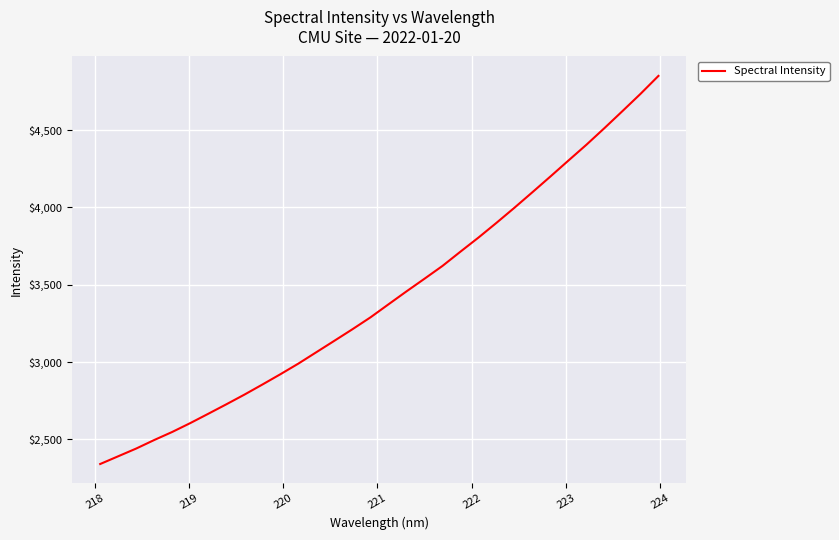

Reading right to left, transcribe all the data shown in this chart.

4850.7	4734.2	4623.1	4513.3	4406.0	4303.7	4200.6	4098.9	3998.4	3900.6	3805.3	3714.3	3621.8	3538.9	3457.1	3373.4	3289.1	3212.4	3138.0	3064.1	2990.2	2921.3	2854.6	2789.2	2726.8	2665.7	2605.3	2548.0	2495.8	2440.6	2390.5	2340.5